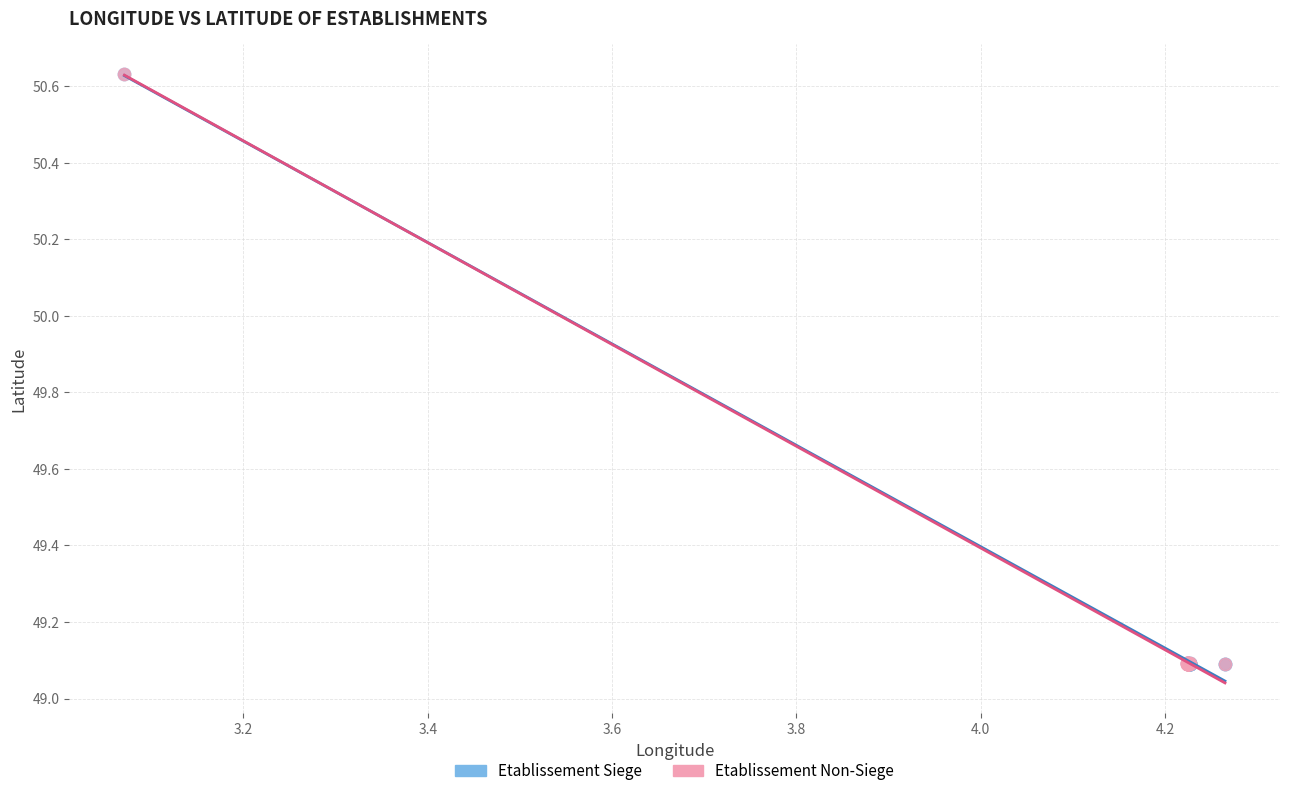

What are all the series names shown in the legend?

Etablissement Siege, Etablissement Non-Siege